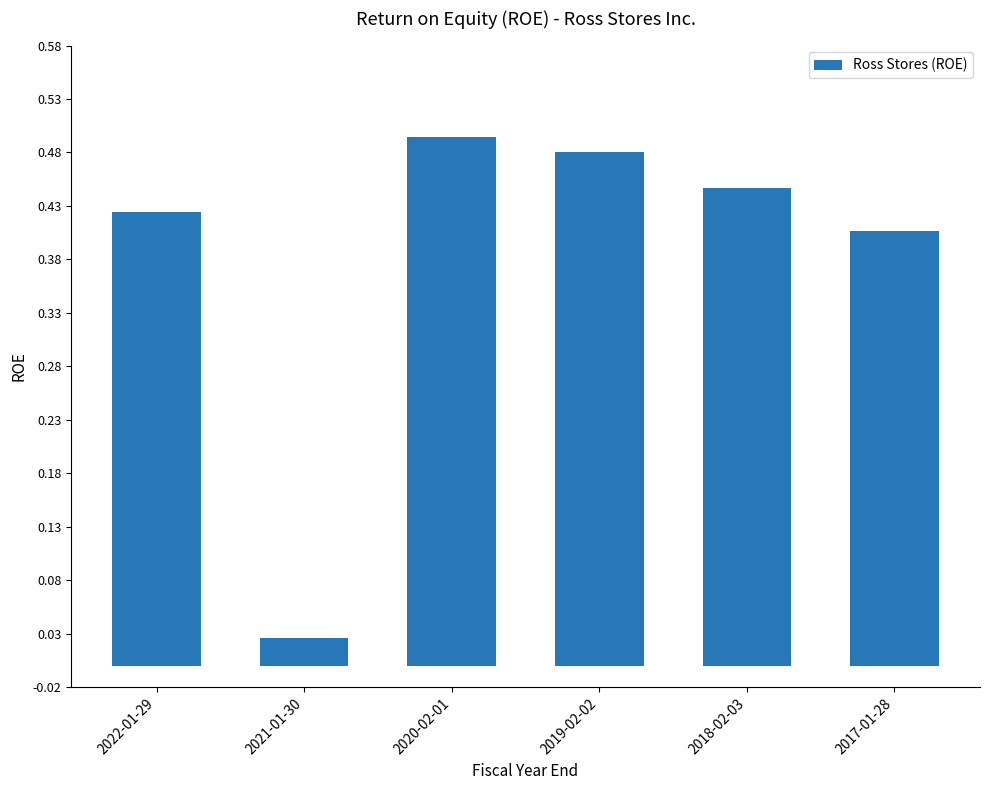

Which label corresponds to the largest value in the chart?

2020-02-01